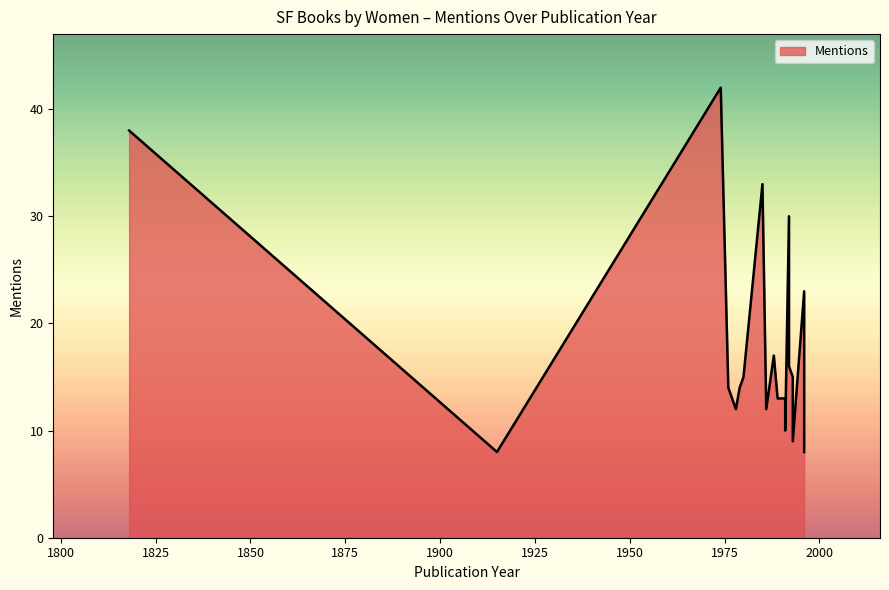

At which category does the chart reach its minimum across all series?

1915